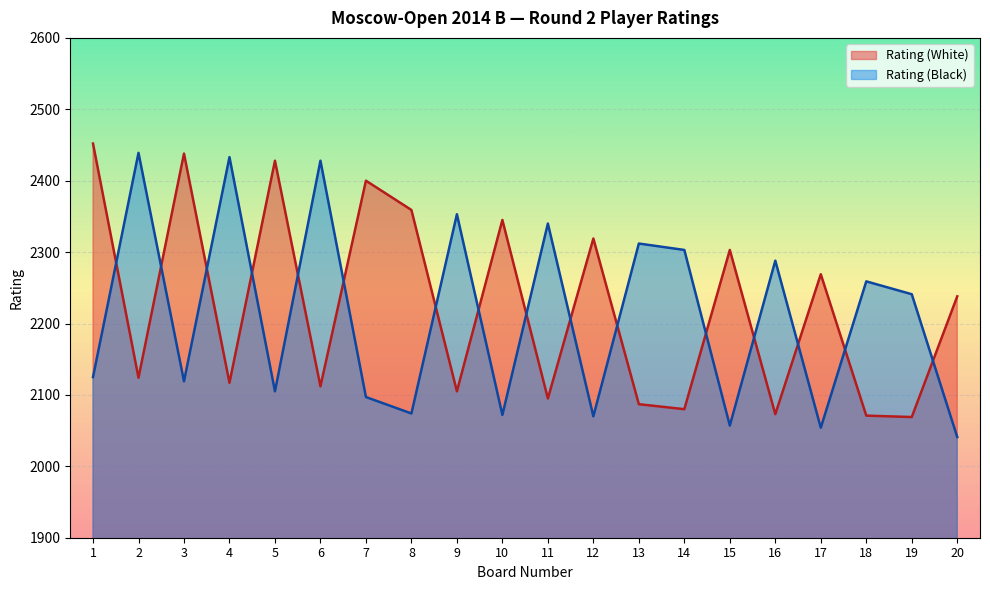

What is the difference between the maximum and minimum values in the Rating (Black) series?

398